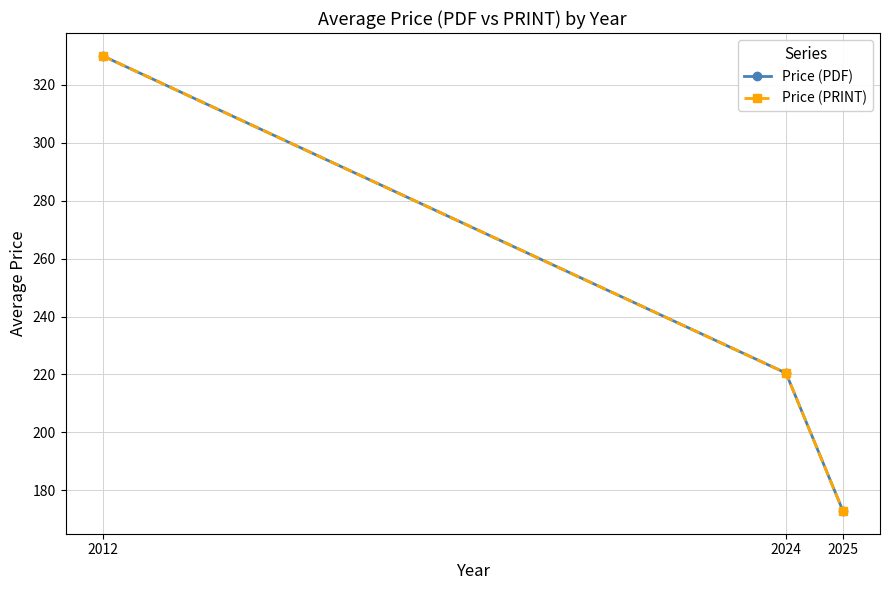

Is this an area chart (filled region under the line)?

No